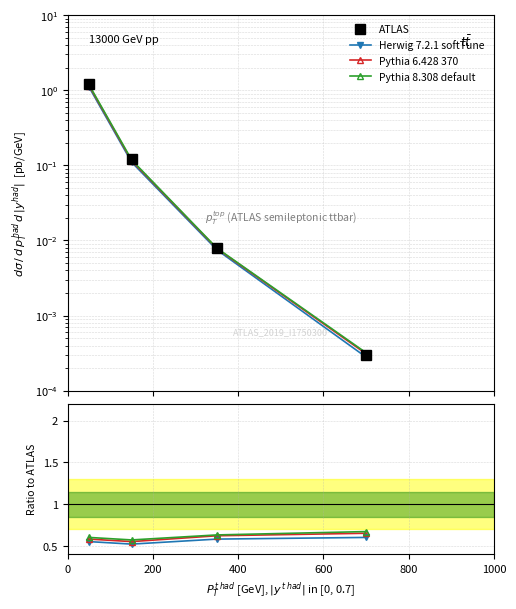

True or false: Pythia 6.428 370 and Pythia 8.308 default cross at least once.

False